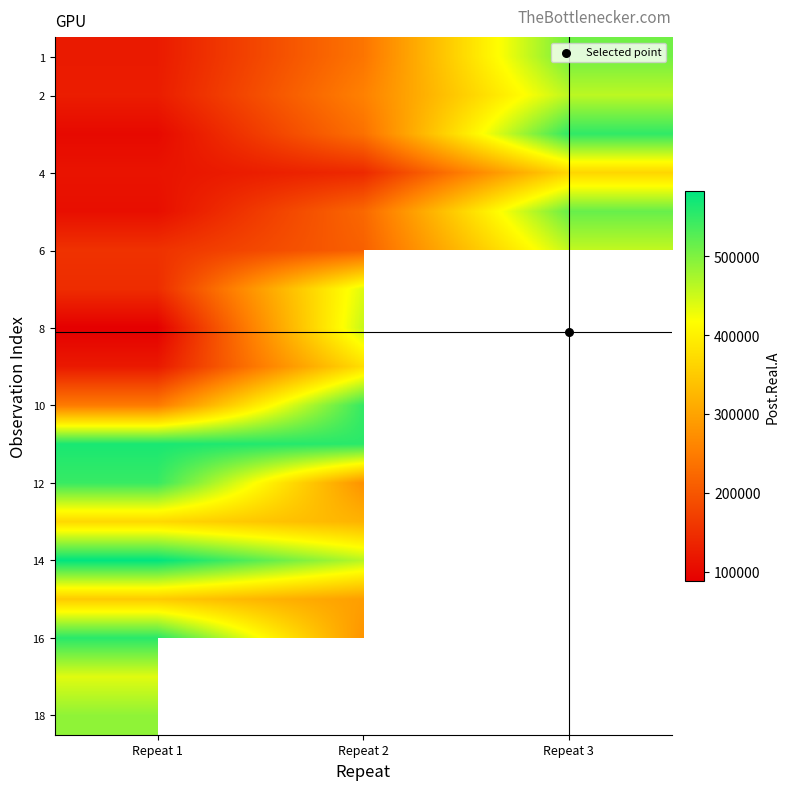

Which category has the highest value across all series?

Repeat 1